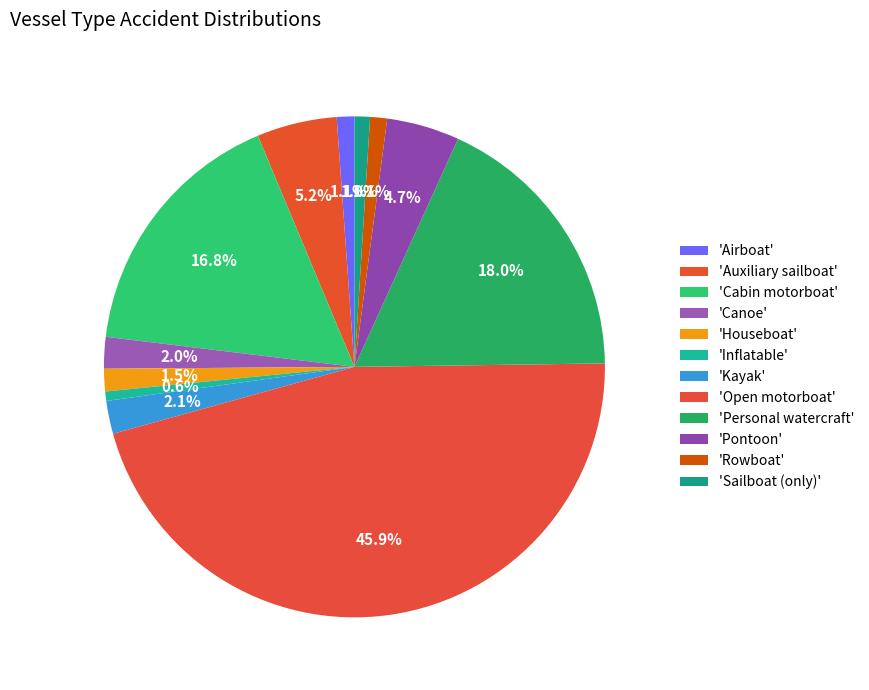

How many slices are in this pie chart?

12